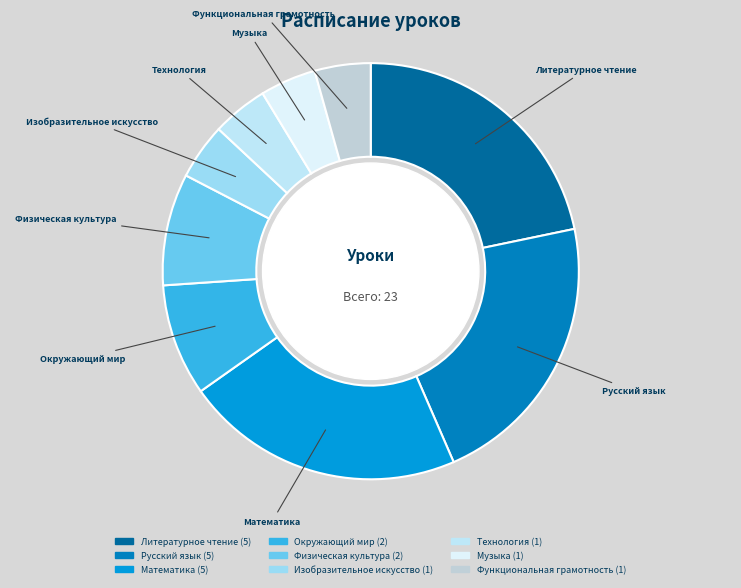

Between Окружающий мир and Русский язык, which is larger?

Русский язык